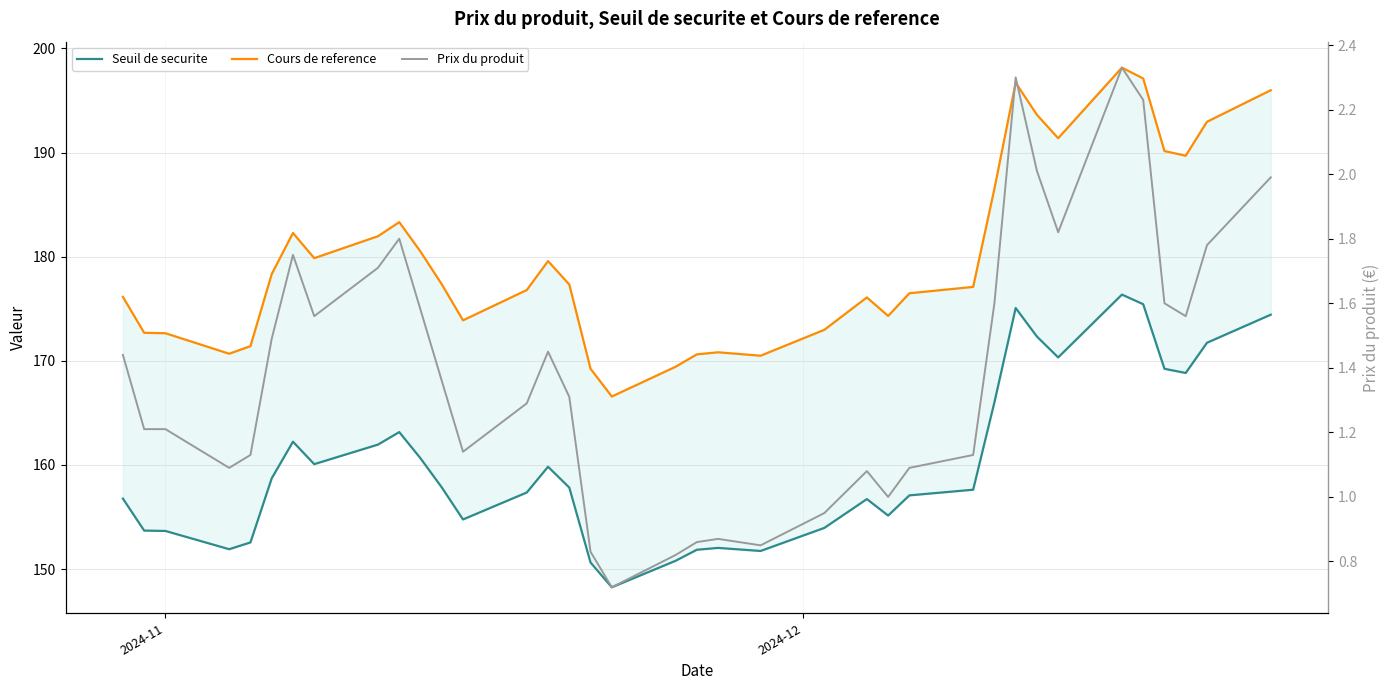

What are all the series names shown in the legend?

Seuil de securite, Cours de reference, Prix du produit